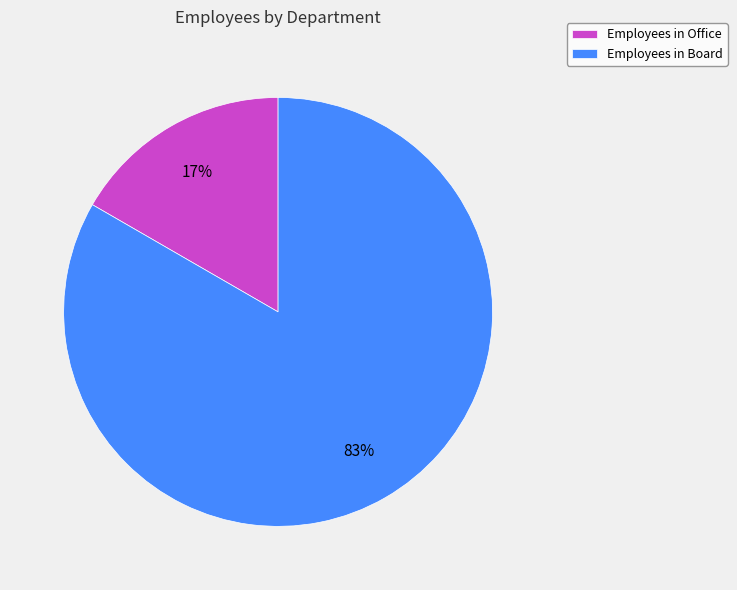

How many slices are in this pie chart?

2